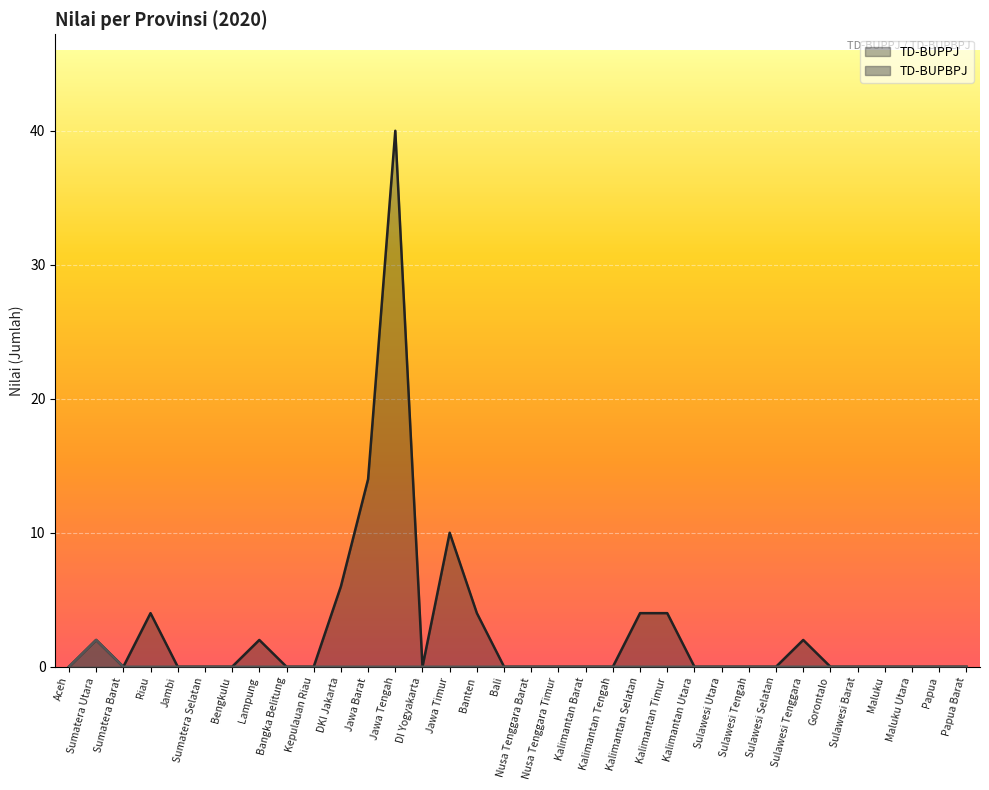

Which series changed the most between Lampung and Maluku?

TD-BUPPJ